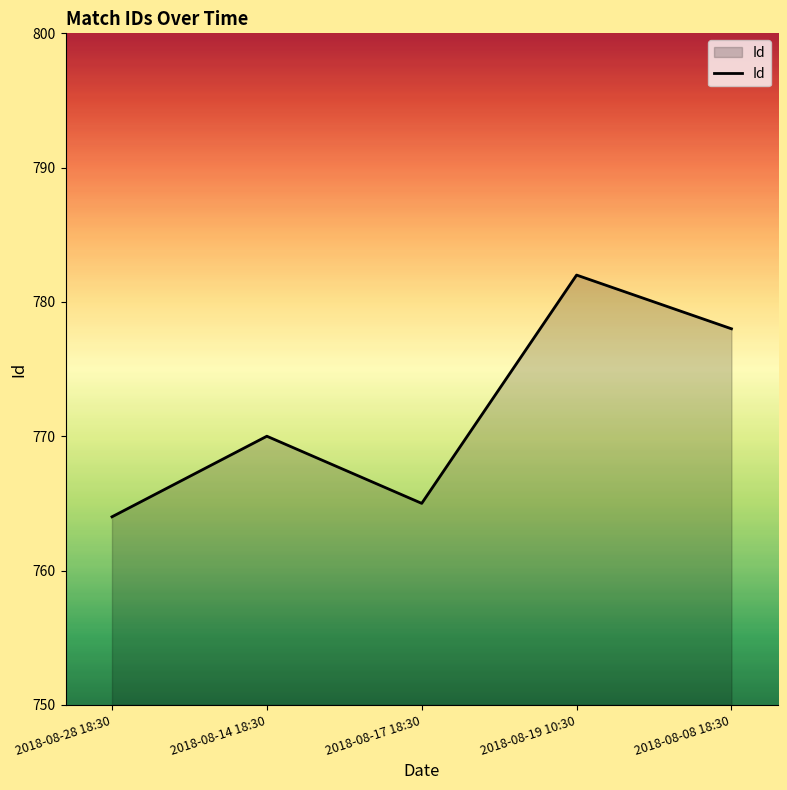

List the labels in order of value, largest first.

2018-08-19 10:30, 2018-08-08 18:30, 2018-08-14 18:30, 2018-08-17 18:30, 2018-08-28 18:30